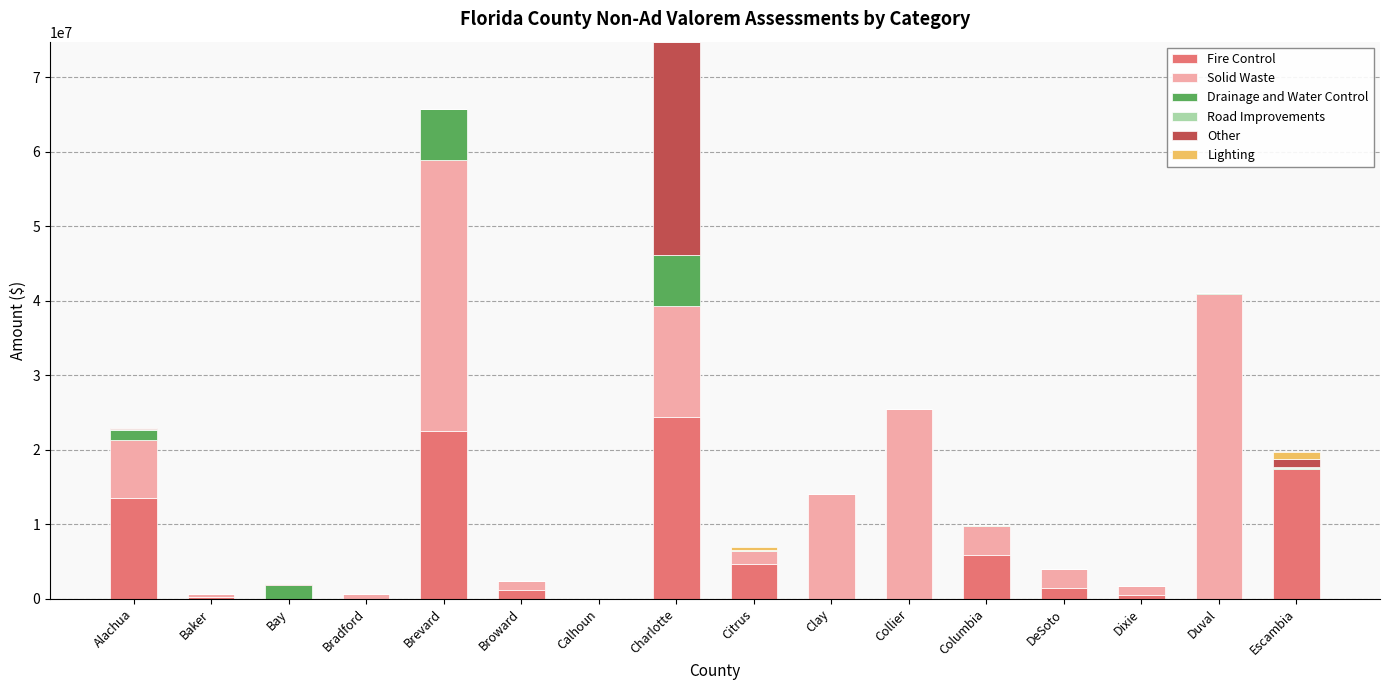

At which category is the sum across all series the highest?

Charlotte